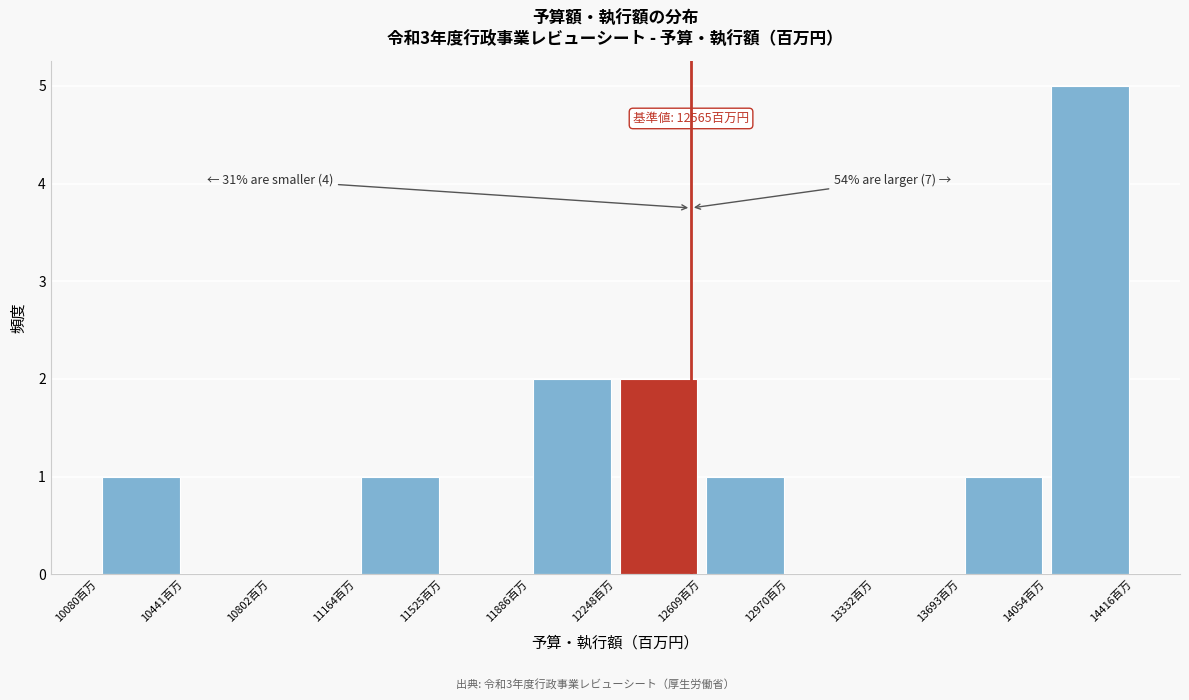

Which range on the x-axis has the tallest bar?

14050 to 14400